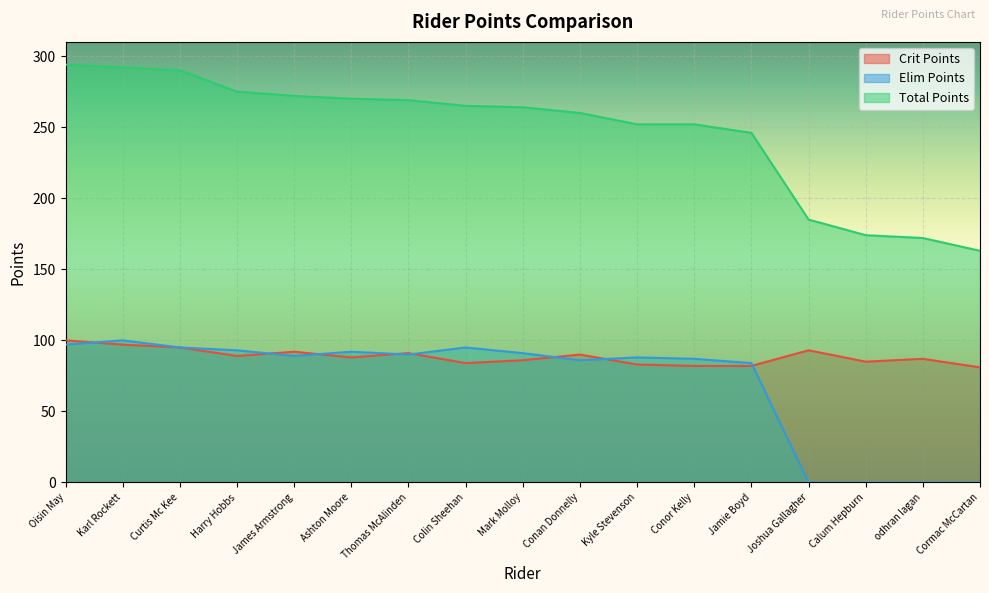

What position from the right is Harry Hobbs?

14